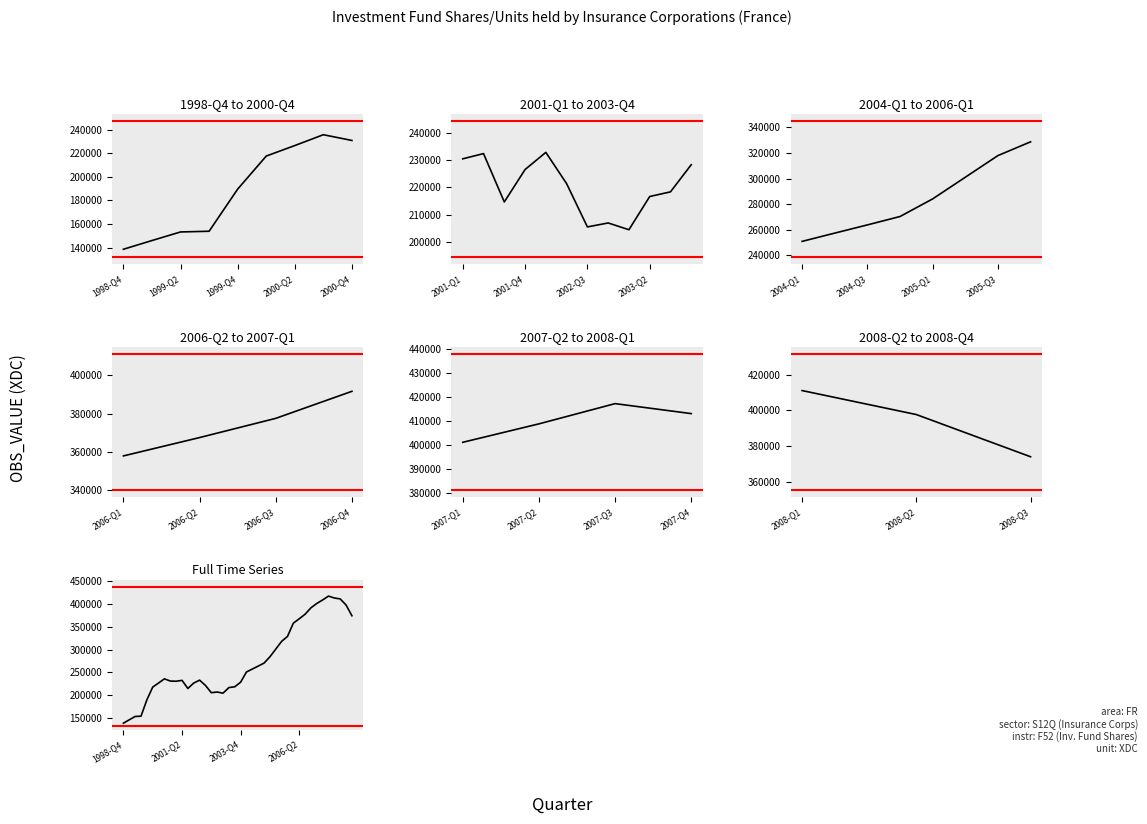

What is the value of the 20th point from the left?

218366